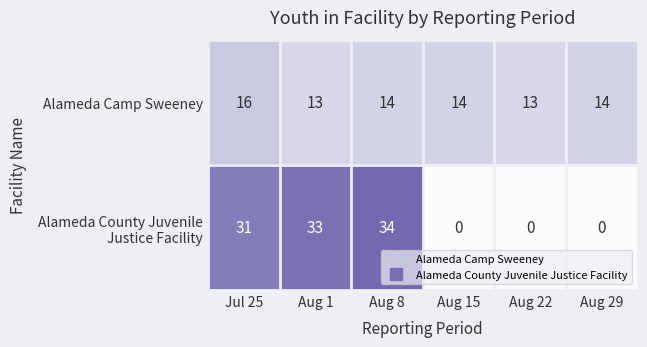

The Alameda Camp Sweeney series shows 14 at Aug 8. True or false?

True